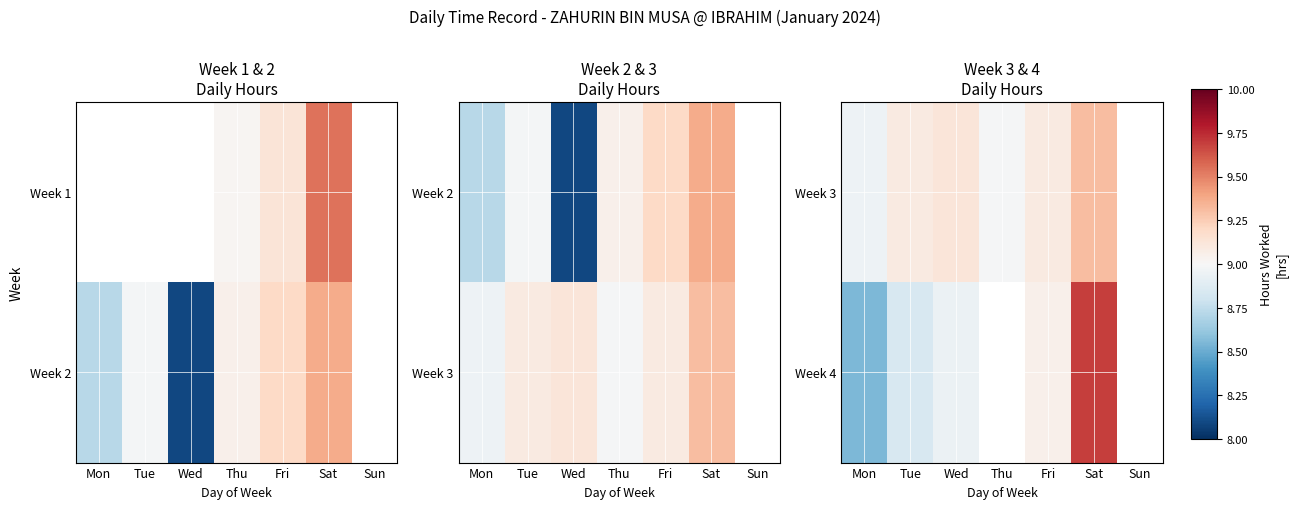

The value of Week 4 at Wed is 11.7. True or false?

False